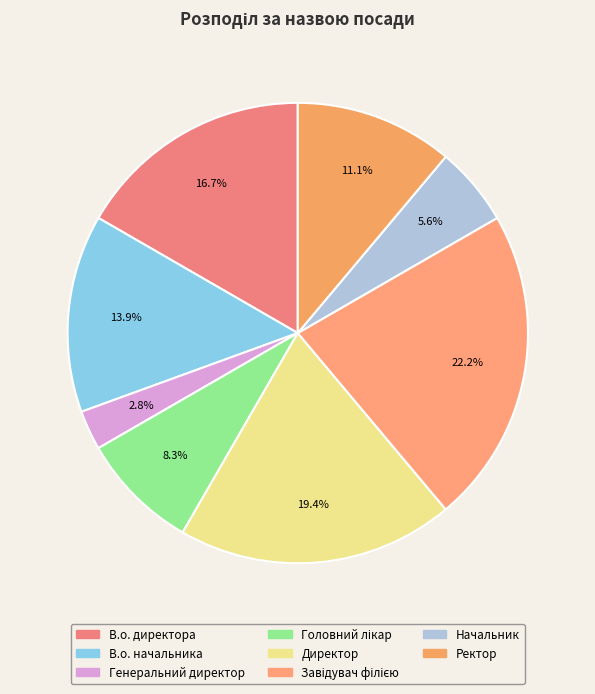

Is there any slice that represents more than half of the pie?

No